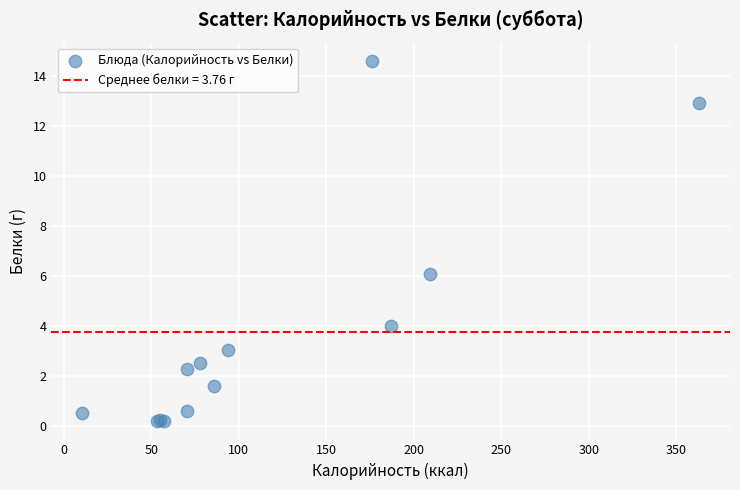

What Y value in the scatter plot is closest to 7?

6.1